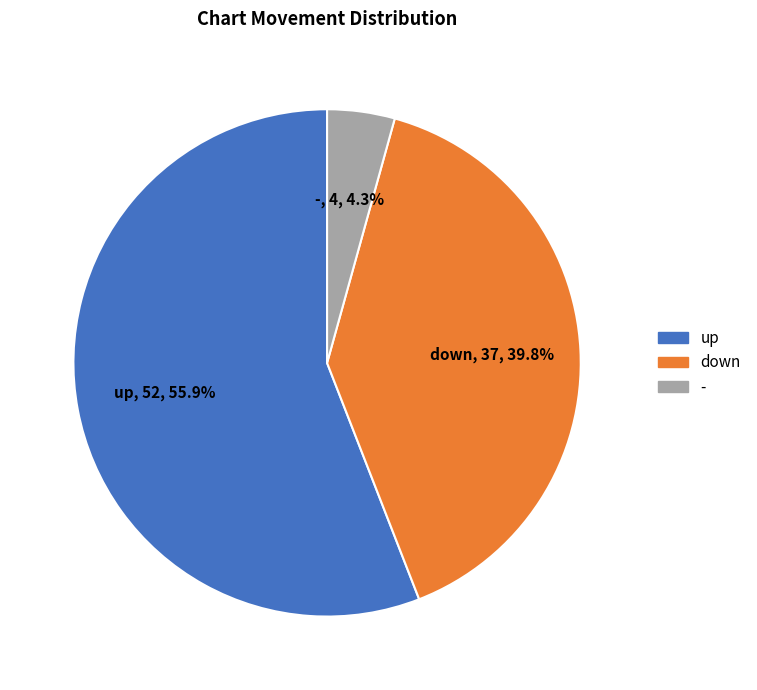

True or false: up accounts for 56% of the total.

True